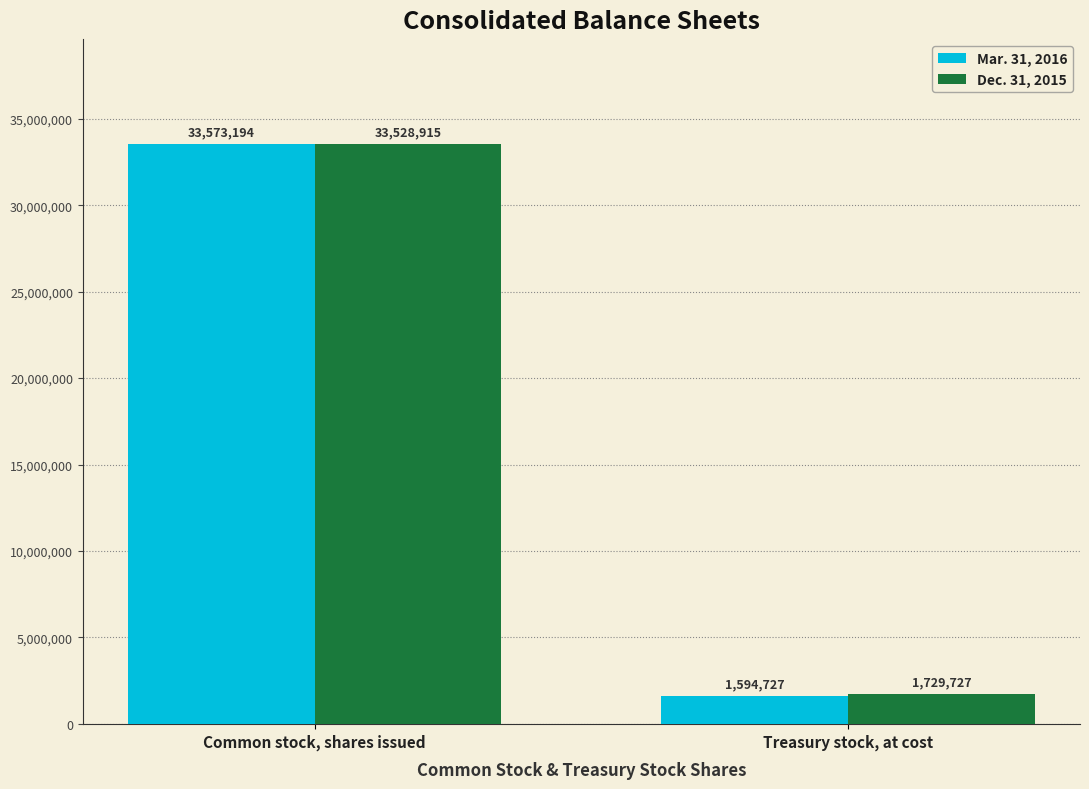

At which label is Mar. 31, 2016 closest to 17583960?

Treasury stock, at cost